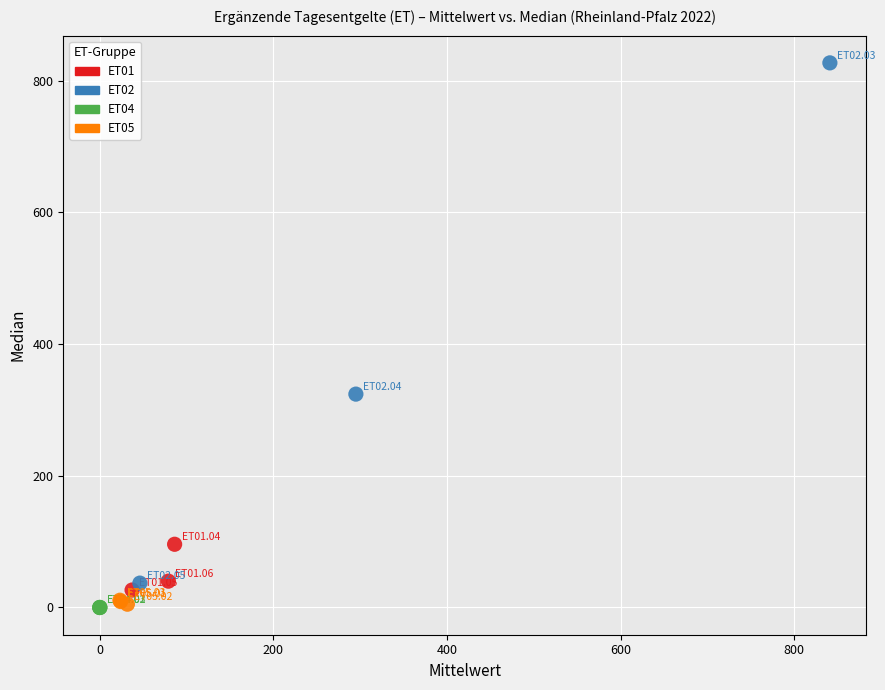

What are all the series names shown in the legend?

ET01, ET02, ET04, ET05